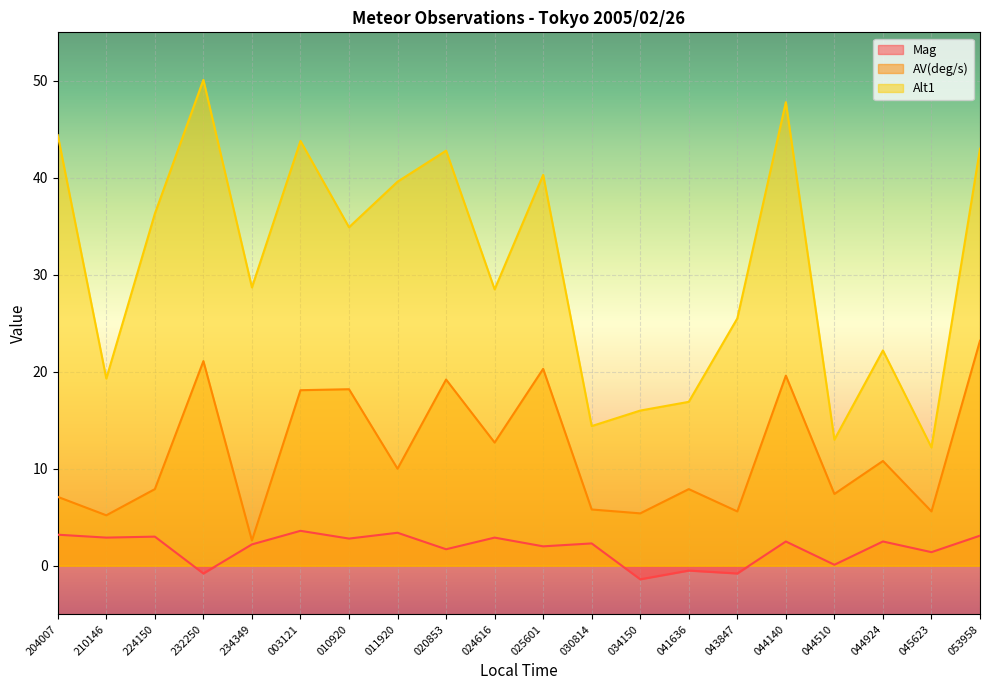

The value of AV(deg/s) at 011920 is 16.4. True or false?

False